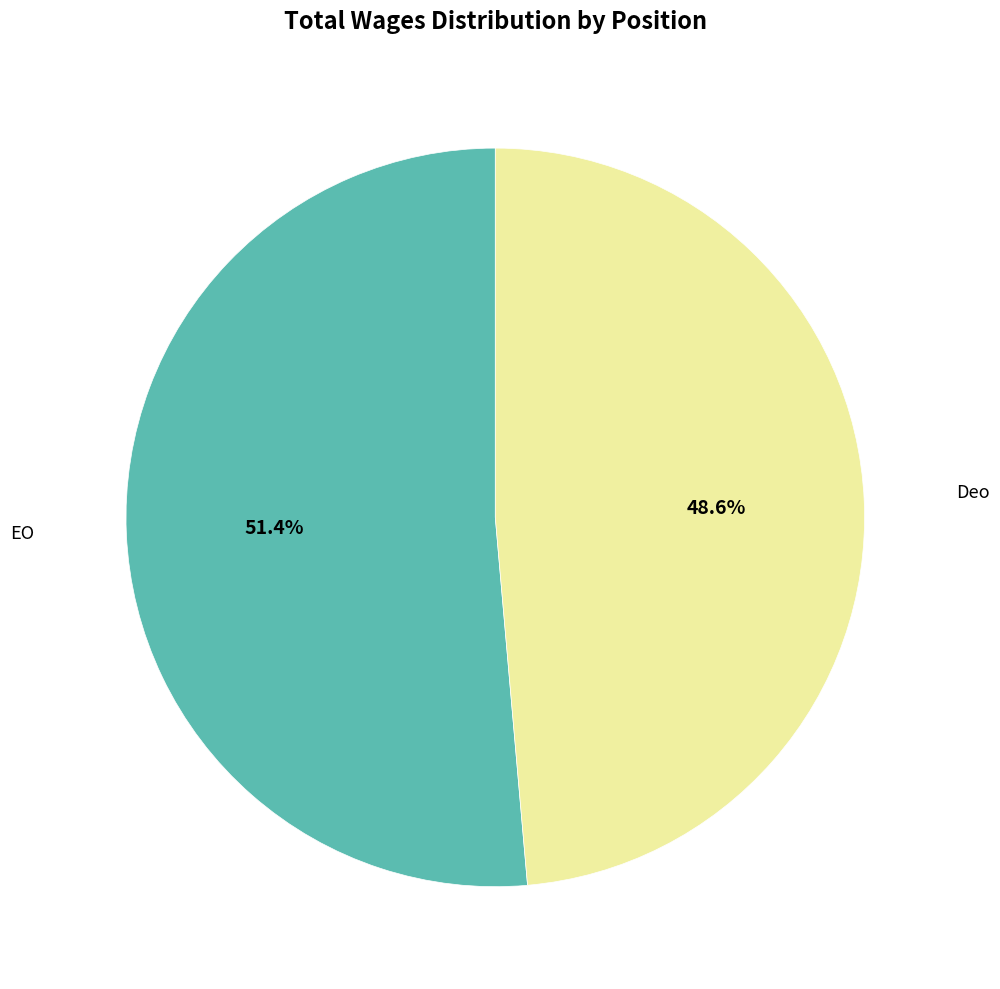

Is there any slice that represents more than half of the pie?

Yes